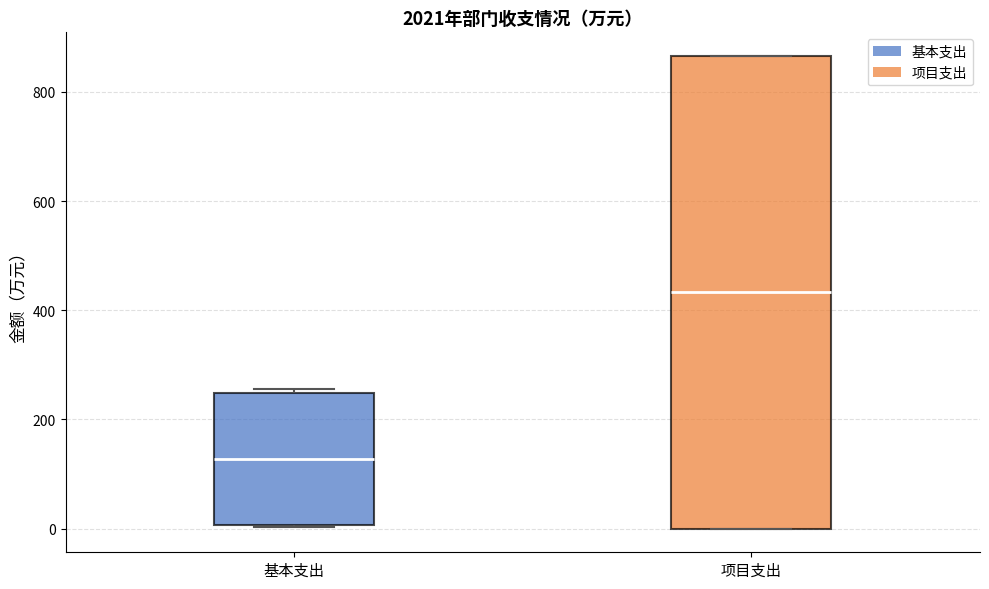

Where does the median line of the box for 基本支出 sit on the y-axis? The values are not printed on the chart, so give them approximately, as read against the axis.

120